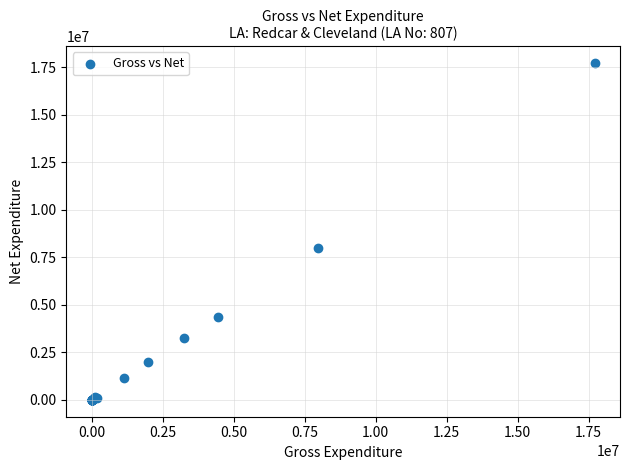

What Y value in the scatter plot is closest to 8860919?

7979831.4